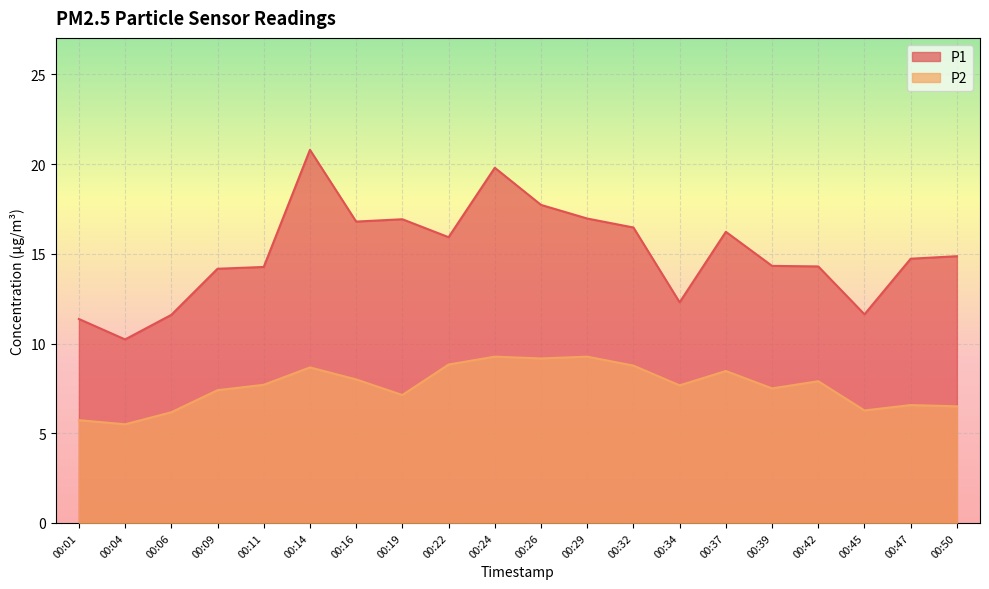

Reading right to left, list all the values displayed in this chart.

P1: 00:50=14.9	00:47=14.7	00:45=11.6	00:42=14.3	00:39=14.3	00:37=16.2	00:34=12.3	00:32=16.5	00:29=17.0	00:26=17.7	00:24=19.8	00:22=15.9	00:19=16.9	00:16=16.8	00:14=20.8	00:11=14.3	00:09=14.2	00:06=11.6	00:04=10.2	00:01=11.4
P2: 00:50=6.5	00:47=6.6	00:45=6.3	00:42=7.9	00:39=7.5	00:37=8.5	00:34=7.7	00:32=8.8	00:29=9.3	00:26=9.2	00:24=9.3	00:22=8.8	00:19=7.1	00:16=8.0	00:14=8.7	00:11=7.7	00:09=7.4	00:06=6.2	00:04=5.5	00:01=5.7